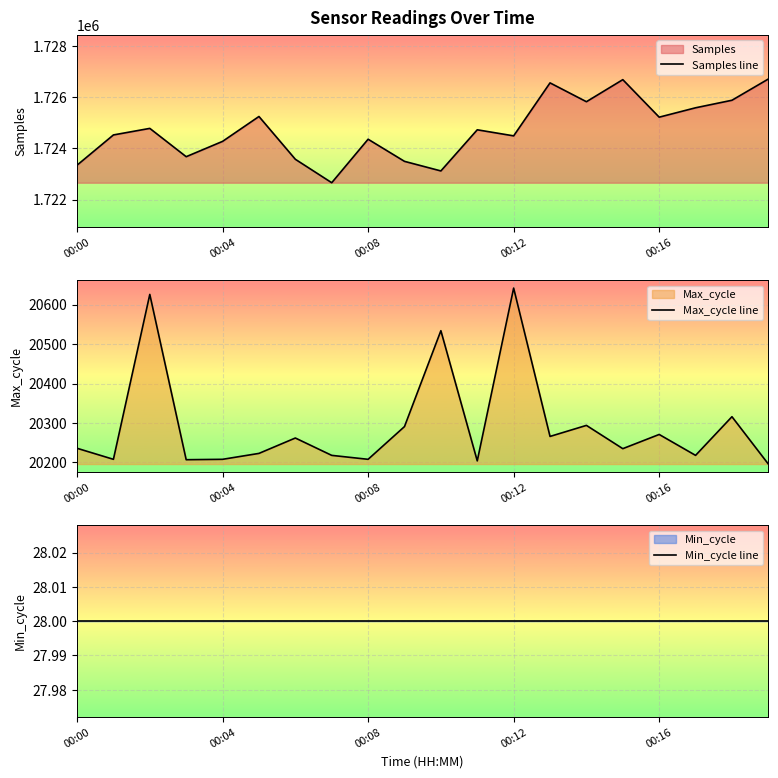

Reading left to right, list all the values displayed in this chart.

Samples line: 1723339	1724520	1724776	1723671	1724269	1725240	1723570	1722655	1724353	1723489	1723115	1724721	1724484	1726552	1725817	1726678	1725214	1725580	1725874	1726703
Max_cycle line: 20236	20208	20626	20207	20208	20223	20262	20218	20208	20291	20534	20204	20642	20266	20294	20235	20271	20218	20316	20196
Min_cycle line: 28	28	28	28	28	28	28	28	28	28	28	28	28	28	28	28	28	28	28	28